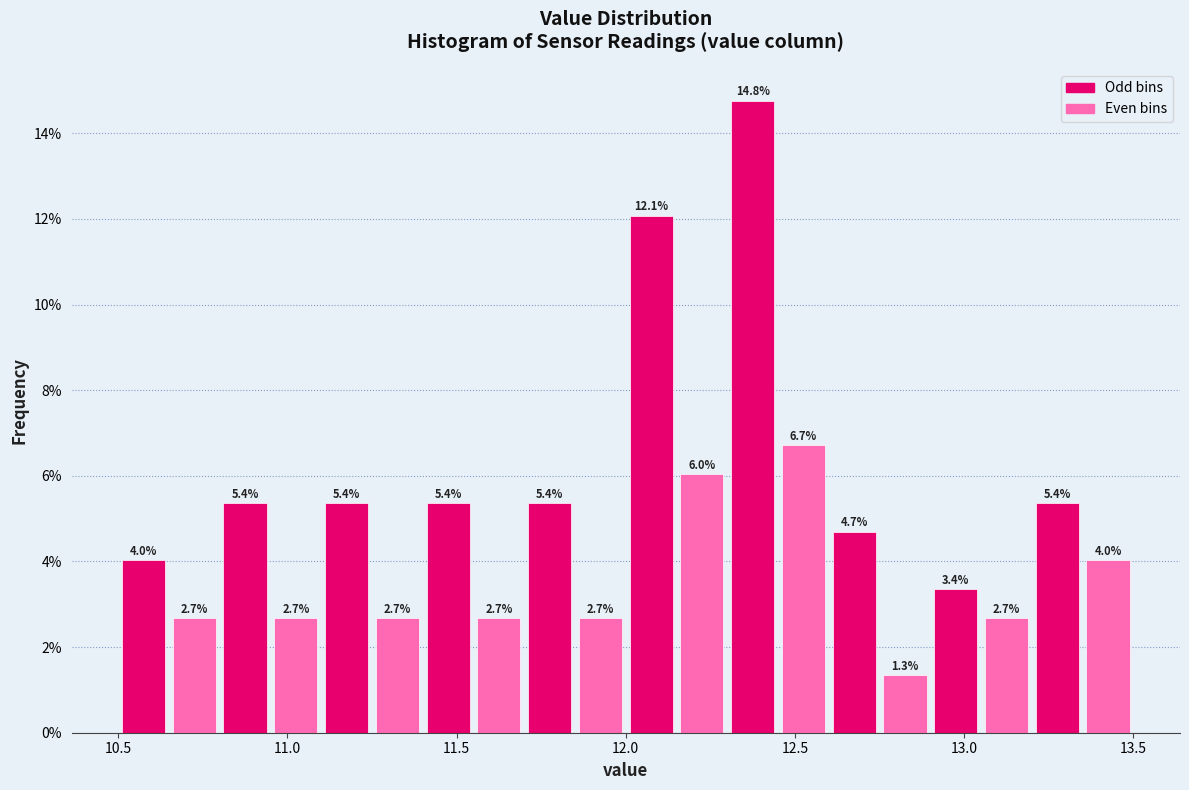

Around what value on the x-axis is the tallest bar? Give the approximate position of its centre, as read against the axis.

12.40